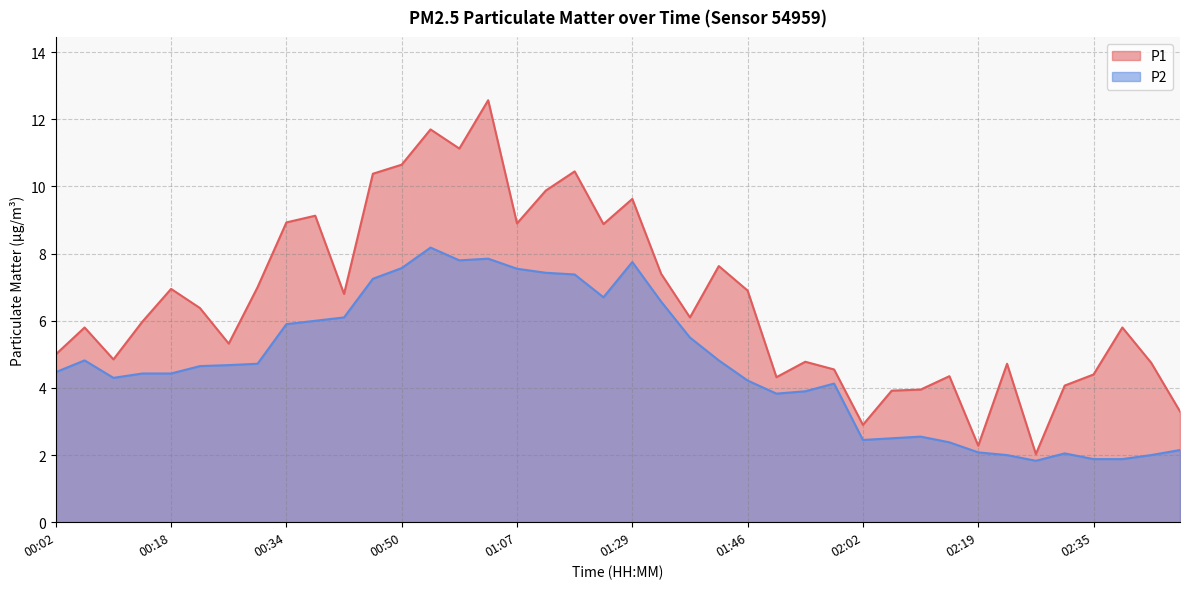

What position from the left is 01:16?

19